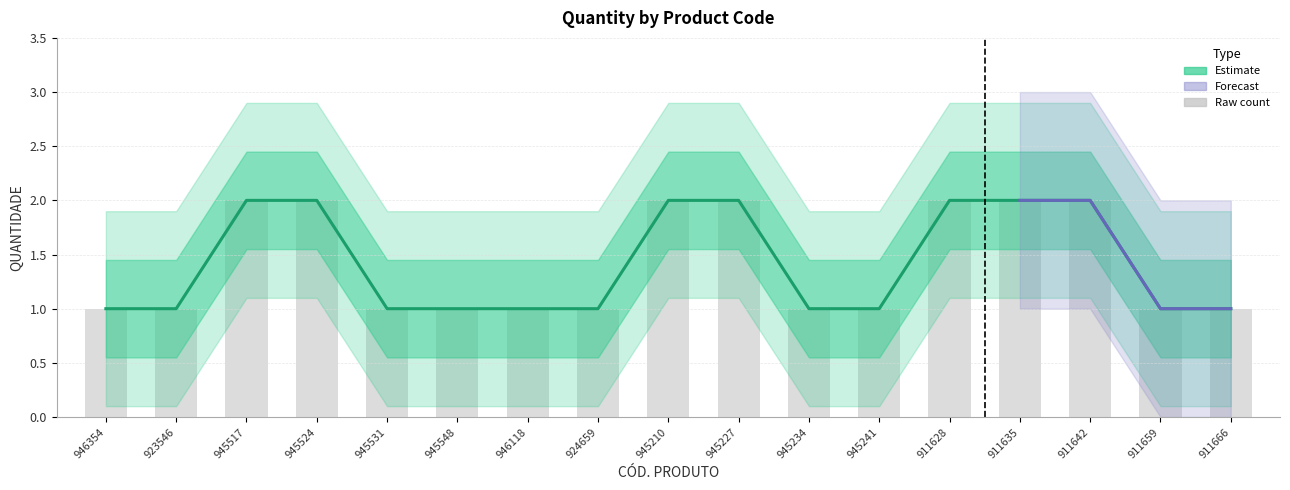

At which label is QUANTIDADE closest to 1?

946354